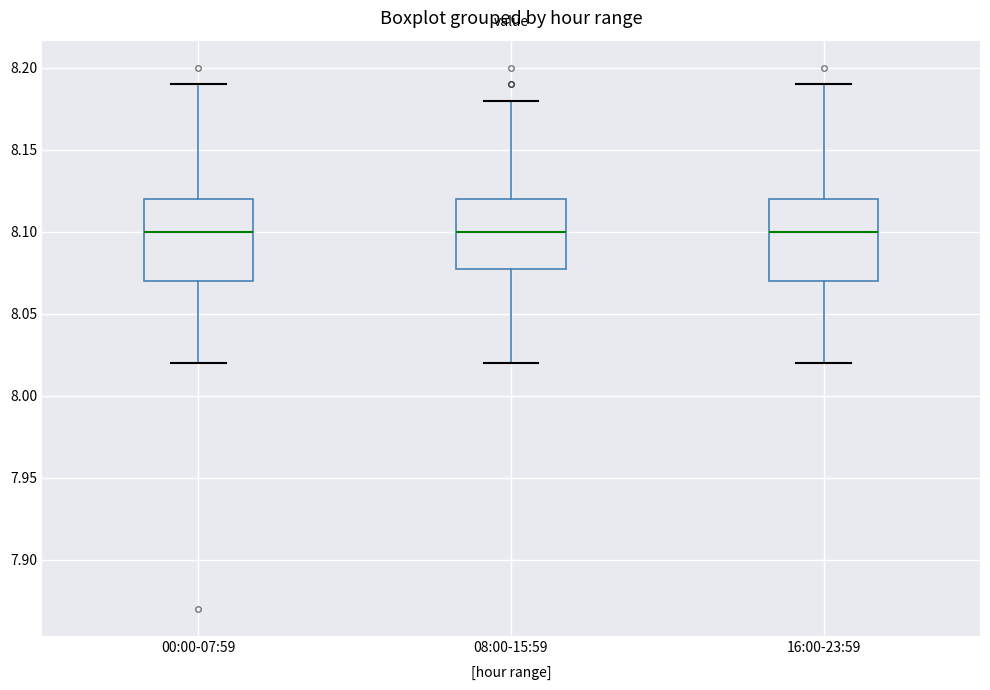

Where is the lower edge of the box for 08:00-15:59 on the y-axis? The values are not printed on the chart, so give them approximately, as read against the axis.

8.08